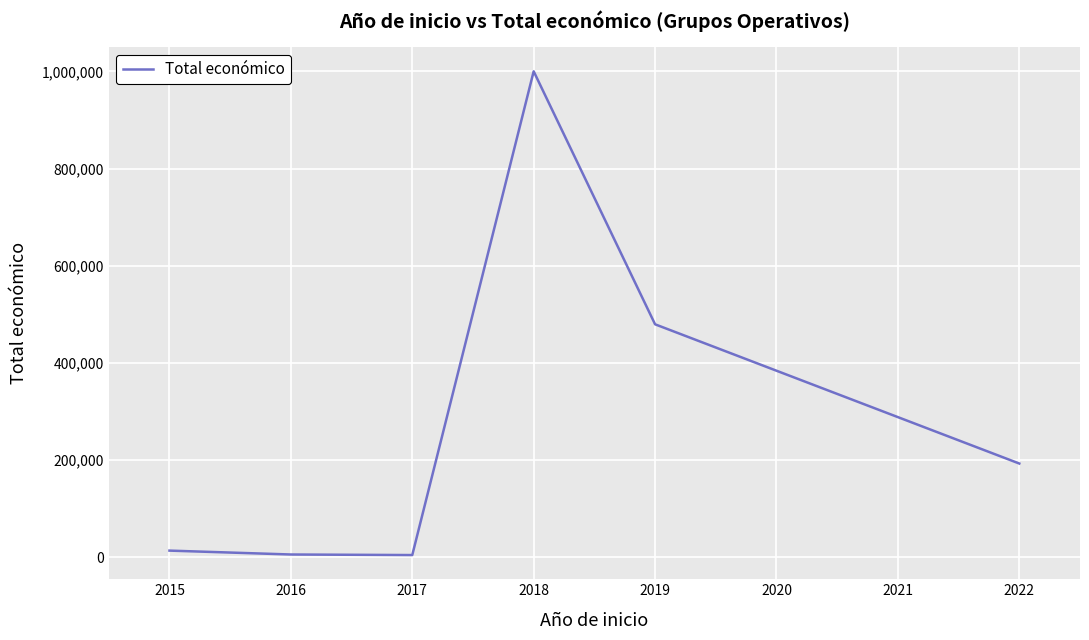

How many interior local valleys (lower than both neighbors) does the data have?

1